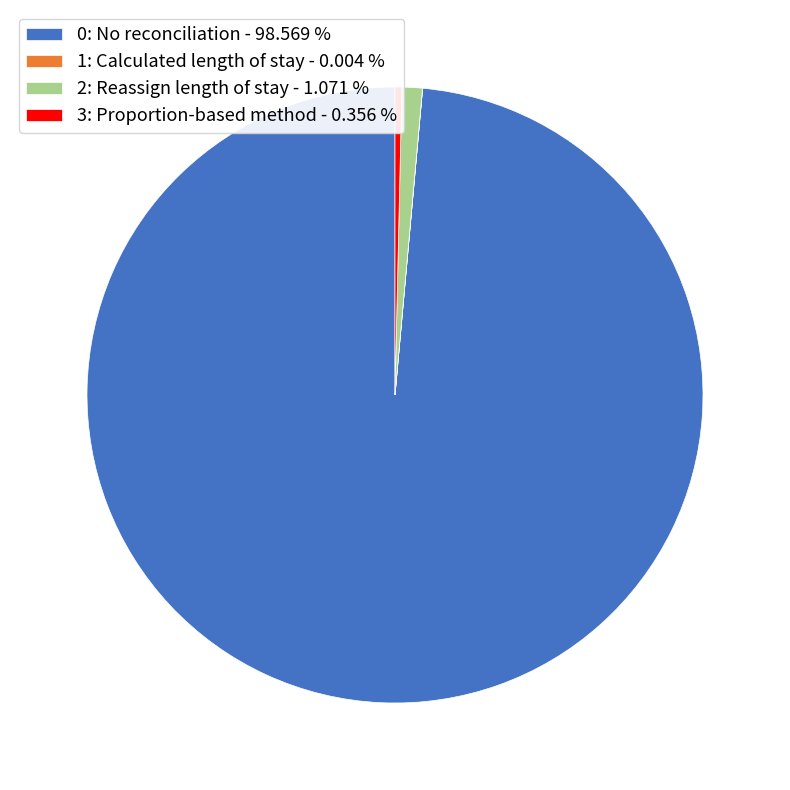

What is the largest slice in the pie chart?

0: No reconciliation